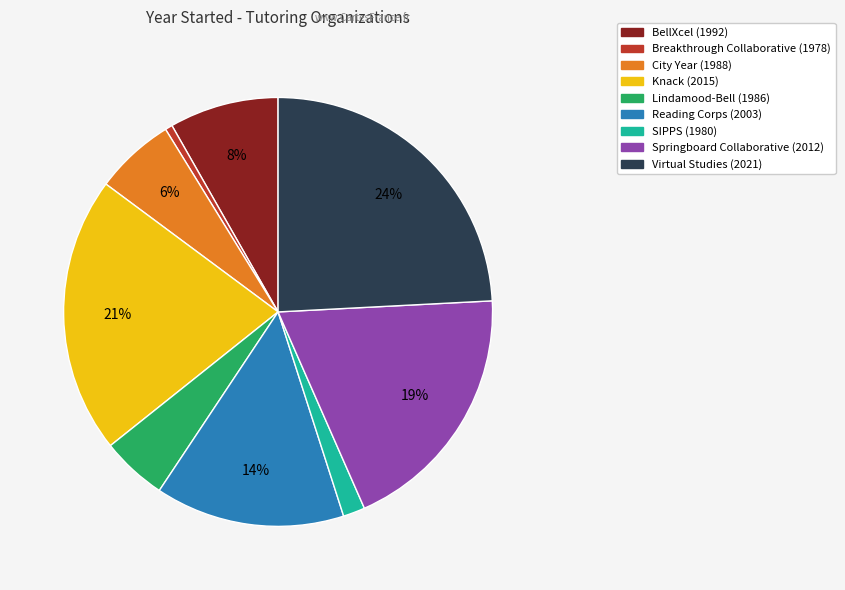

Which slice is the smallest?

Breakthrough Collaborative (1978)